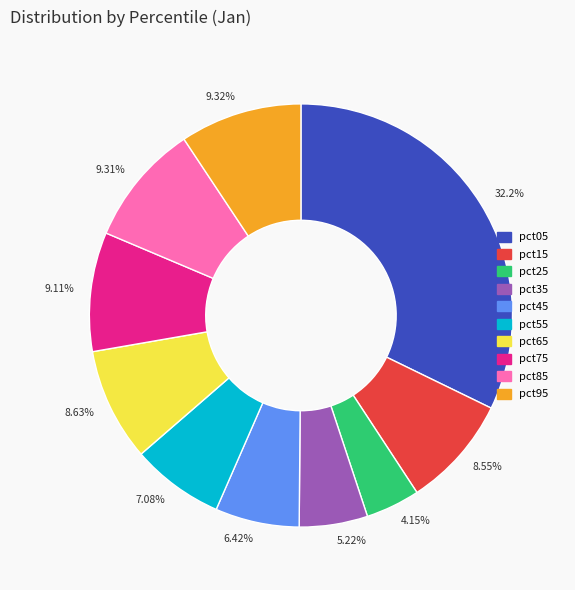

Count the number of slices in the pie.

10